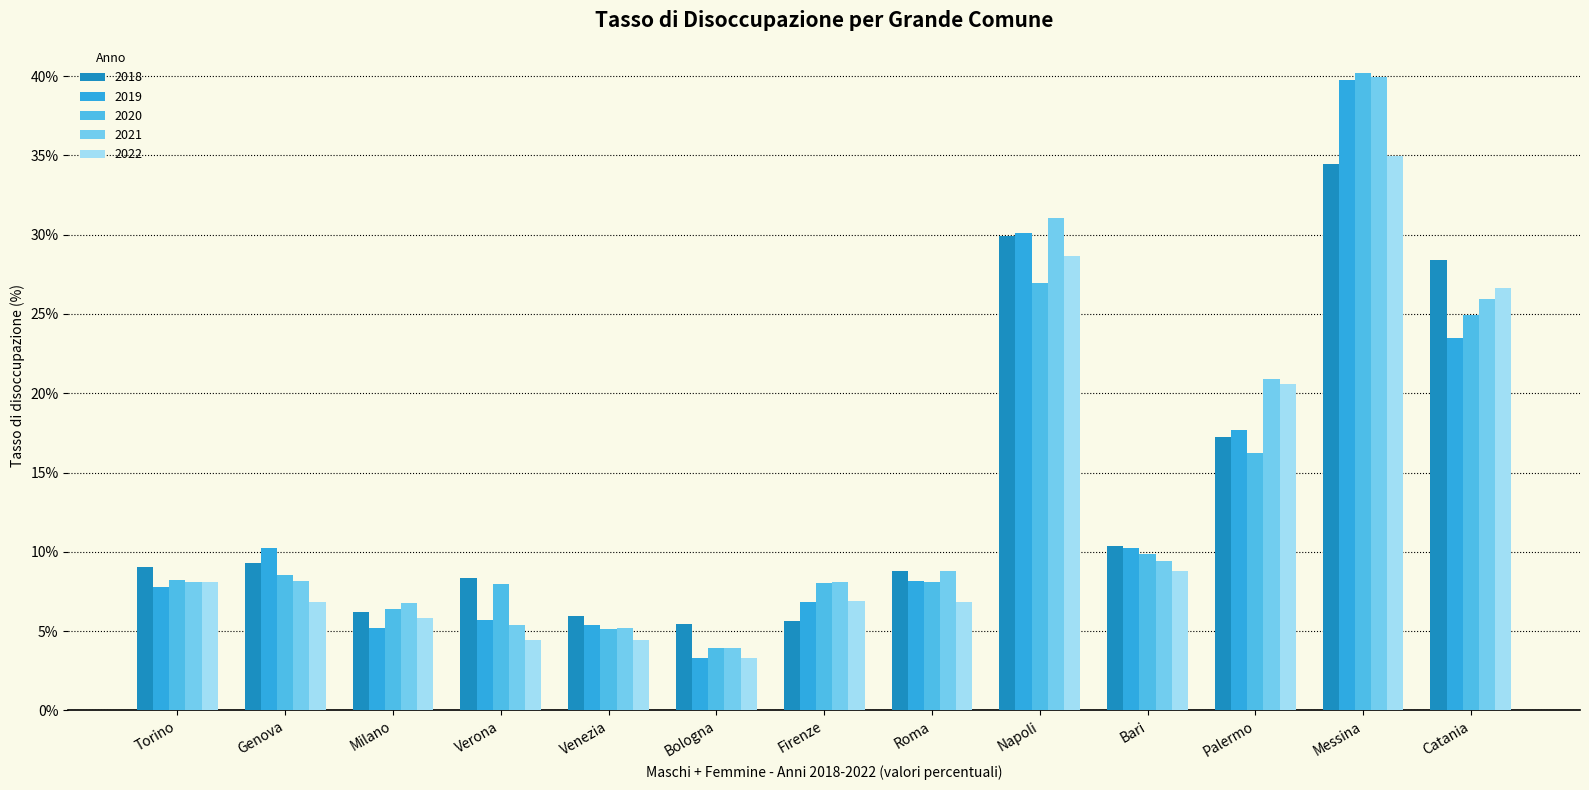

At how many categories does at least one series exceed 6?

11